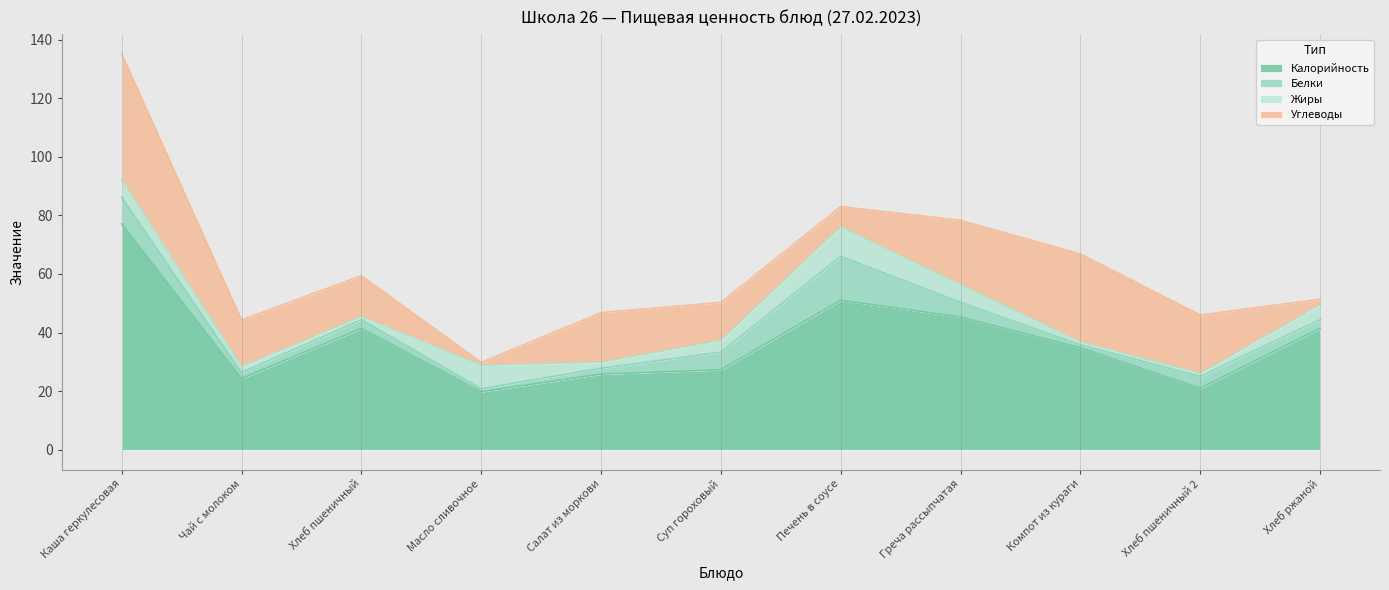

Is the value of Калорийность at Суп гороховый greater than the value of Белки at Хлеб пшеничный?

Yes